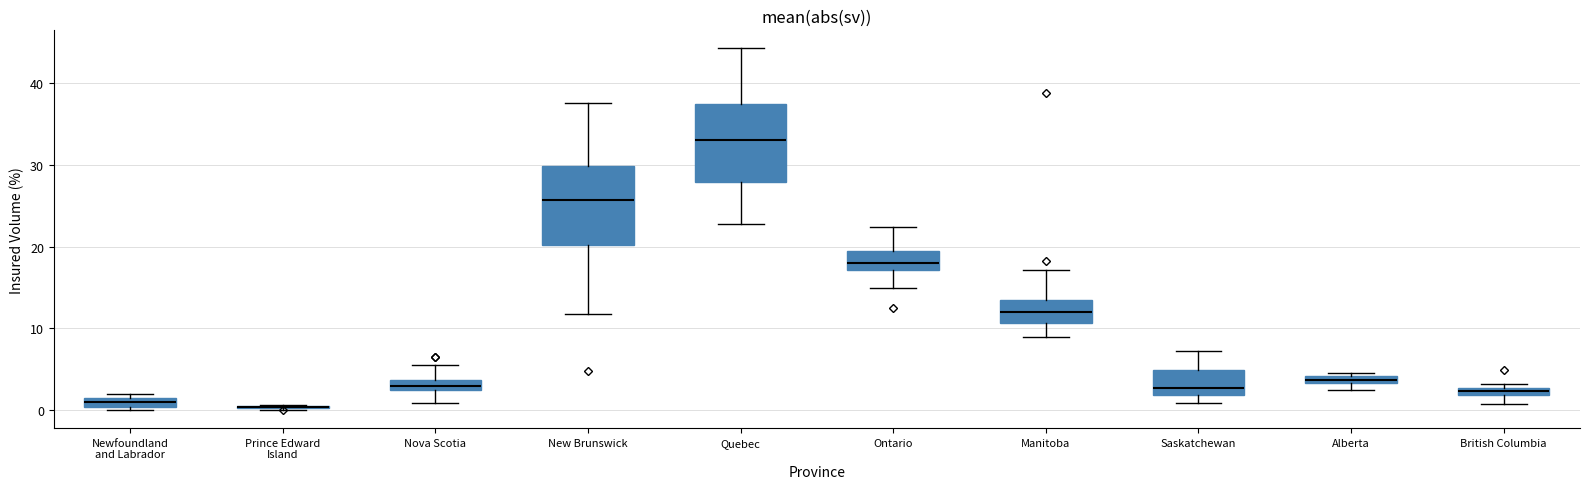

Where does the lower whisker of the box for New Brunswick end on the y-axis? The values are not printed on the chart, so give them approximately, as read against the axis.

12